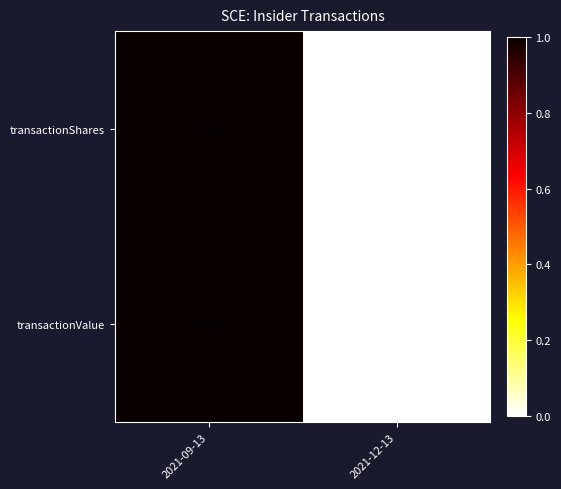

At 2021-12-13, list the series in order from smallest to largest.

transactionShares, transactionValue